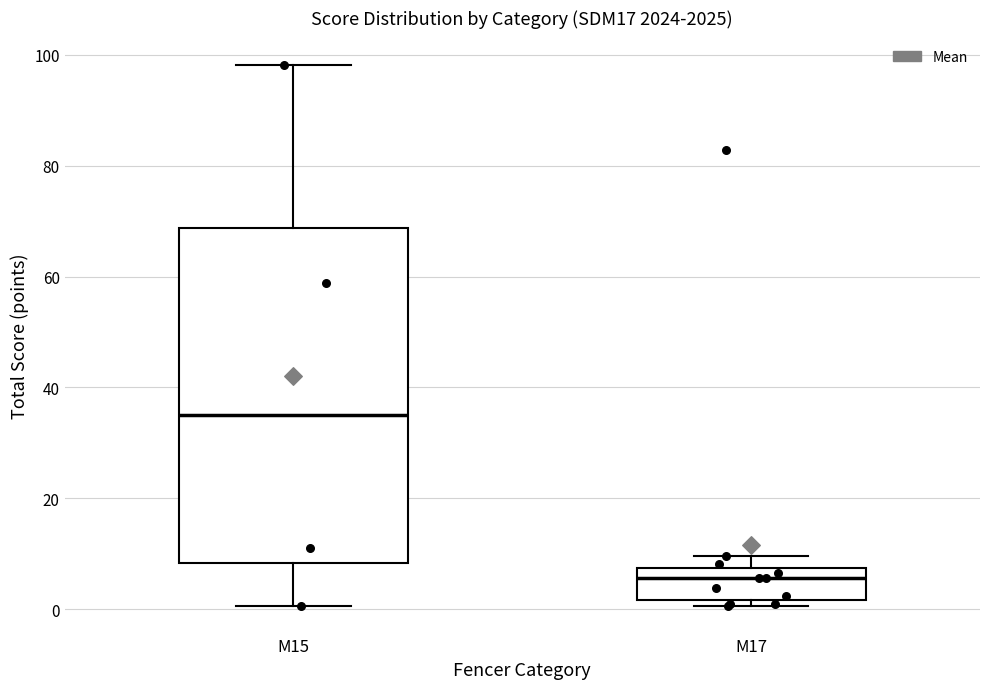

Reading left to right, read every box against the y-axis: the position of its median line, the range the box covers, and the ends of its whiskers. The values are not printed on the chart, so give them approximately, as read against the axis.

M15: median 34, box 8 to 68, whiskers 0 to 98
M17: median 6, box 2 to 8, whiskers 0 to 10